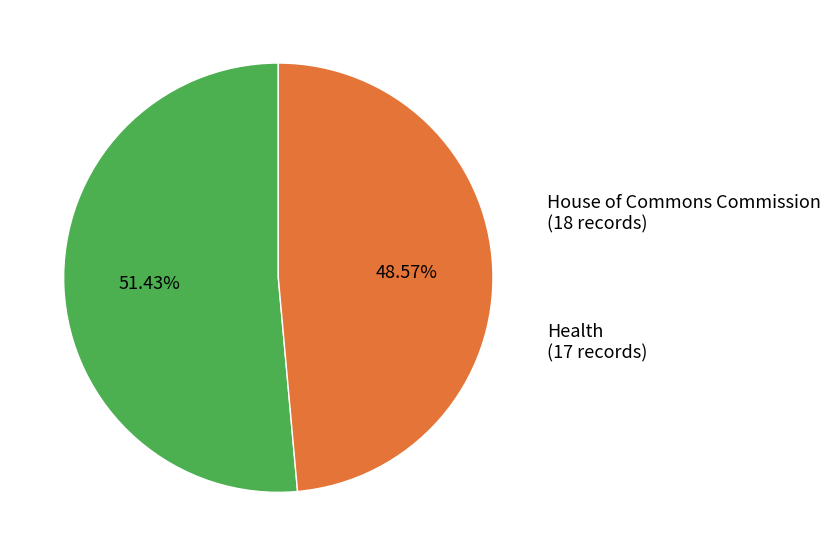

Count the number of slices in the pie.

2